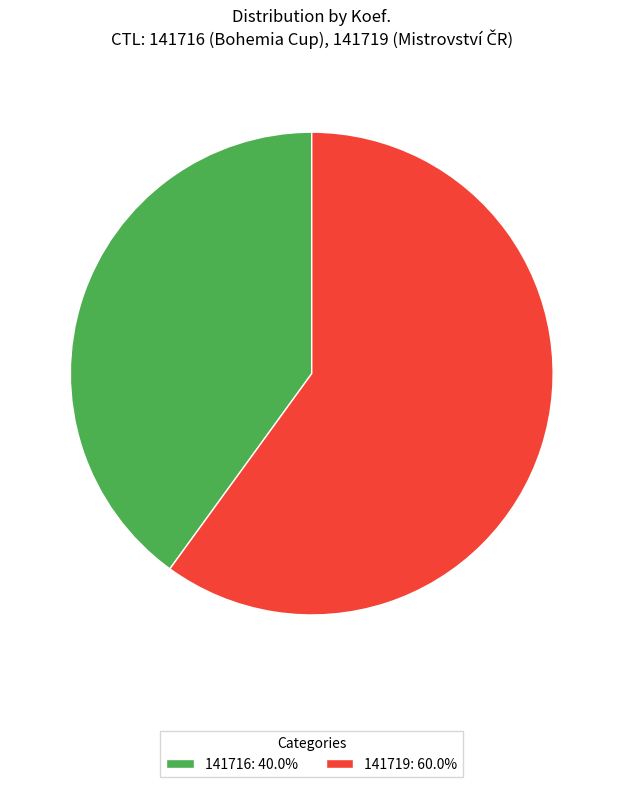

Rank the categories by value from highest to lowest.

141719, 141716